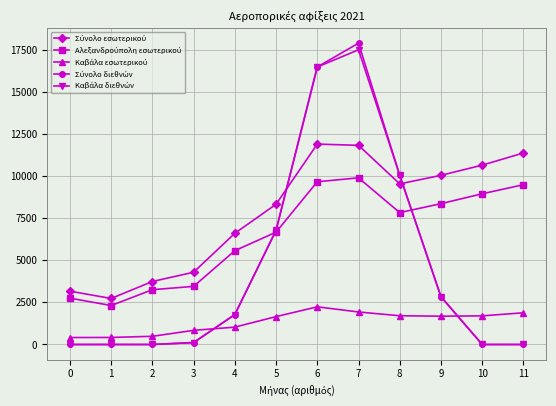

At which category is the sum across all series the highest?

7